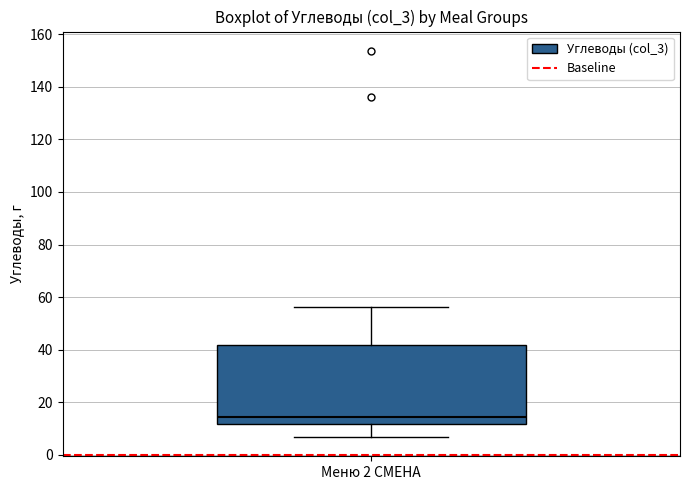

Read this box plot against the y-axis: the position of the median line, the range covered by the box, and the ends of both whiskers. The values are not printed on the chart, so give them approximately, as read against the axis.

median 14, box 12 to 42, whiskers 6 to 56